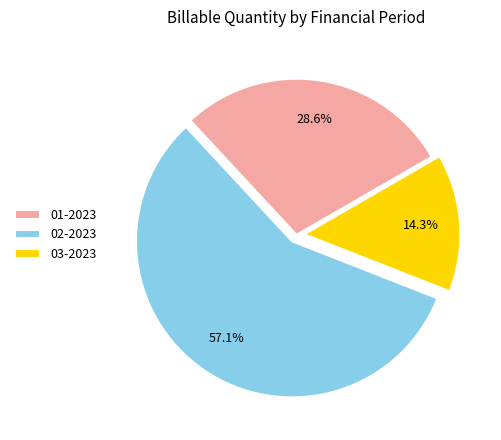

What is the majority slice?

02-2023